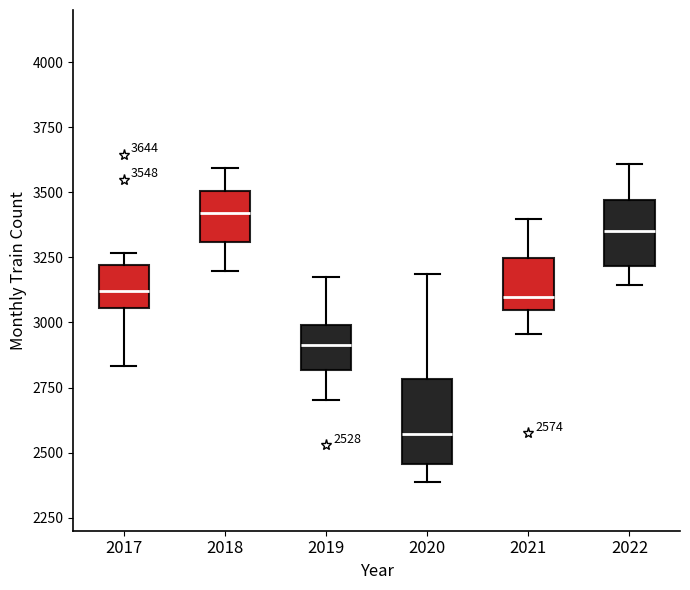

Which box has the lowest median line?

2020